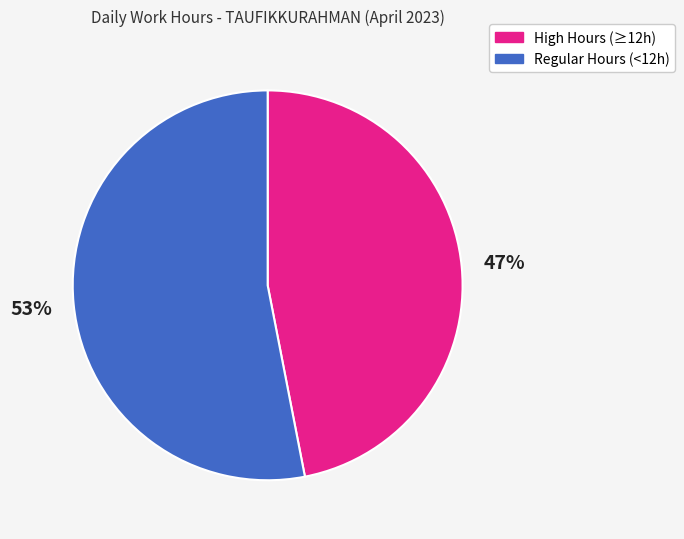

Does any single category account for the majority?

Yes